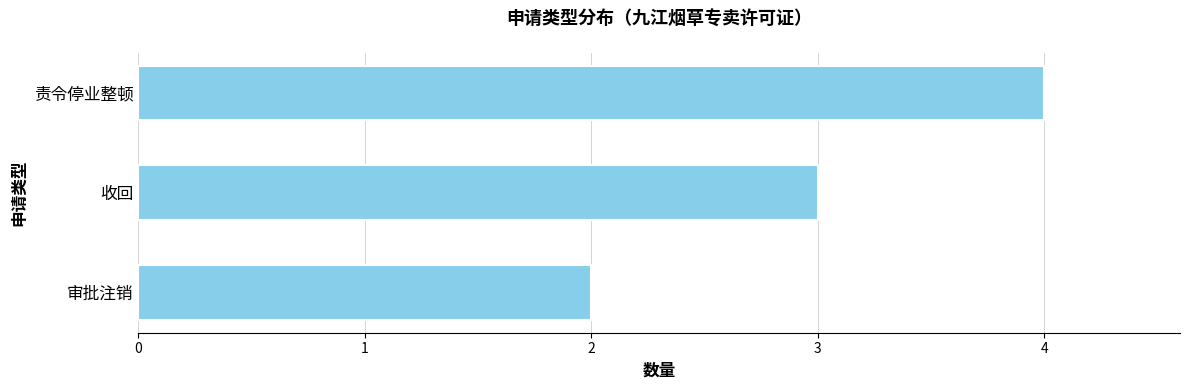

What is the sum of all values?

9